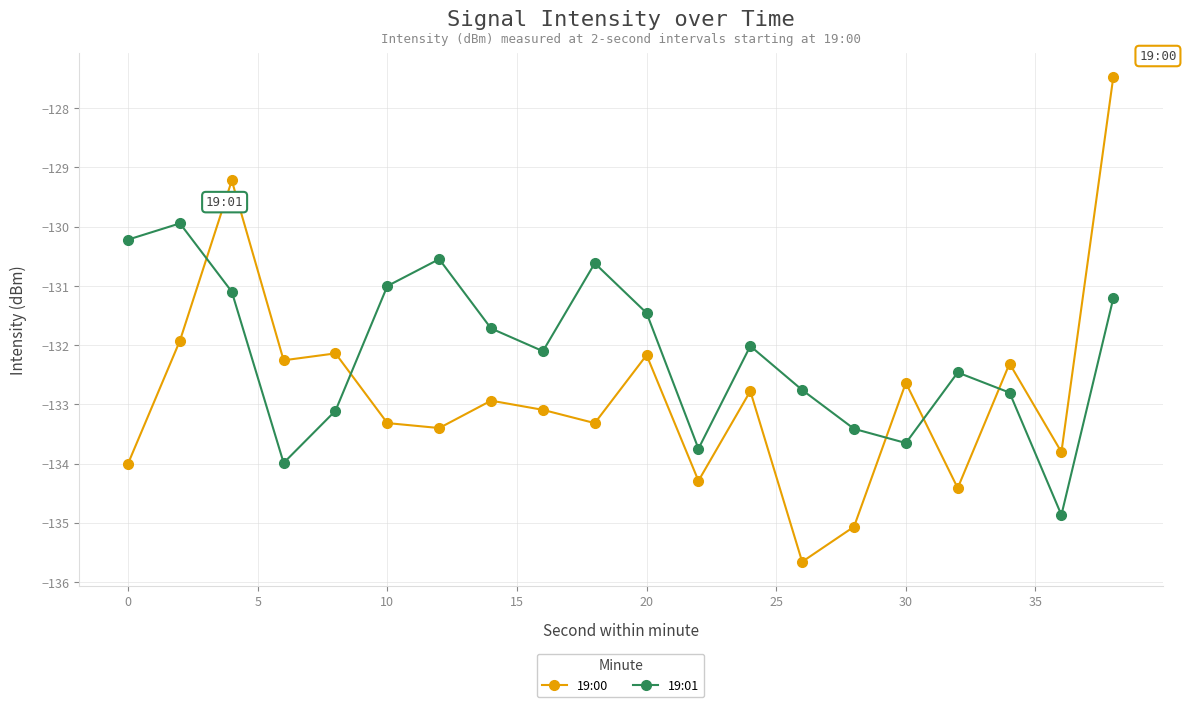

What is the average value of the 19:00 series?

-132.8